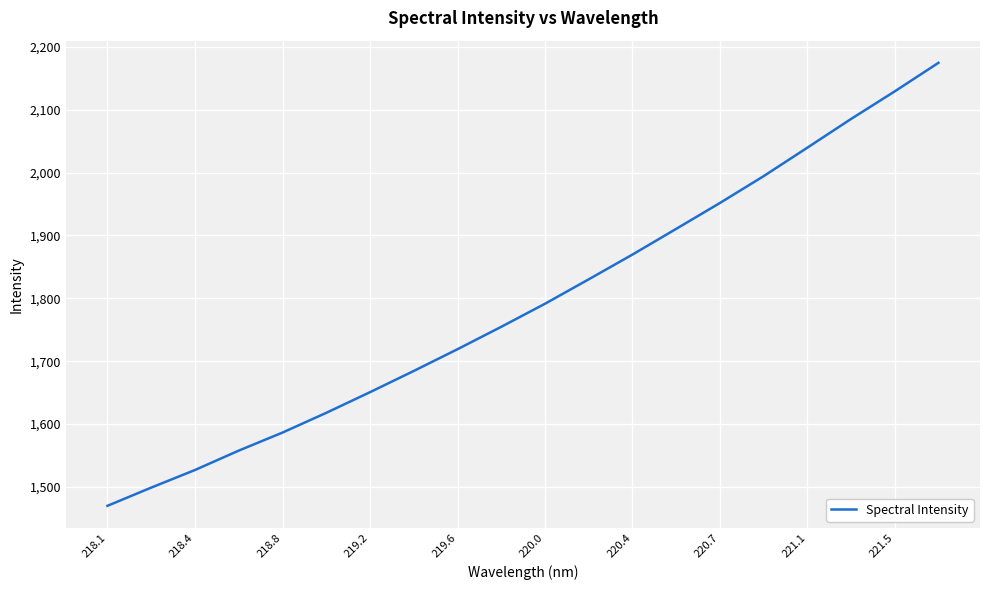

What is the difference between the maximum and minimum values?

704.8